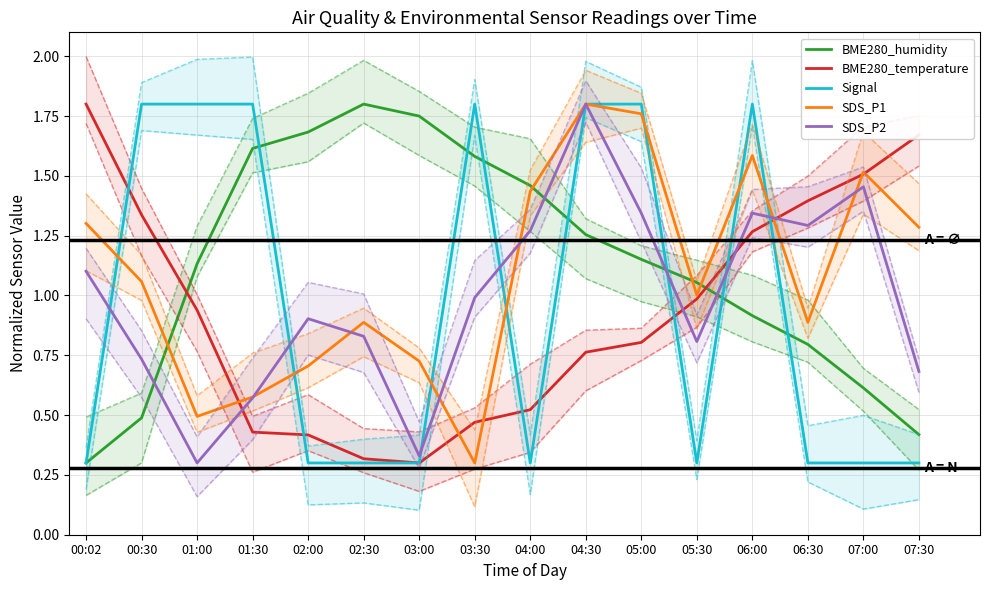

What is the label of the 5th point from the left?

02:00